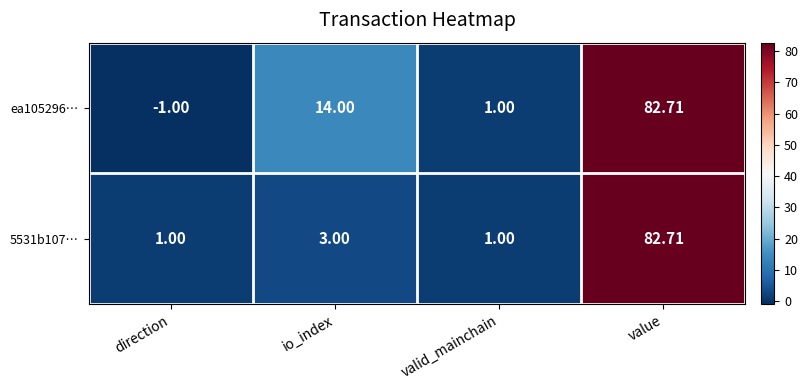

Rank the categories by ea105296… value from lowest to highest.

direction, valid_mainchain, io_index, value